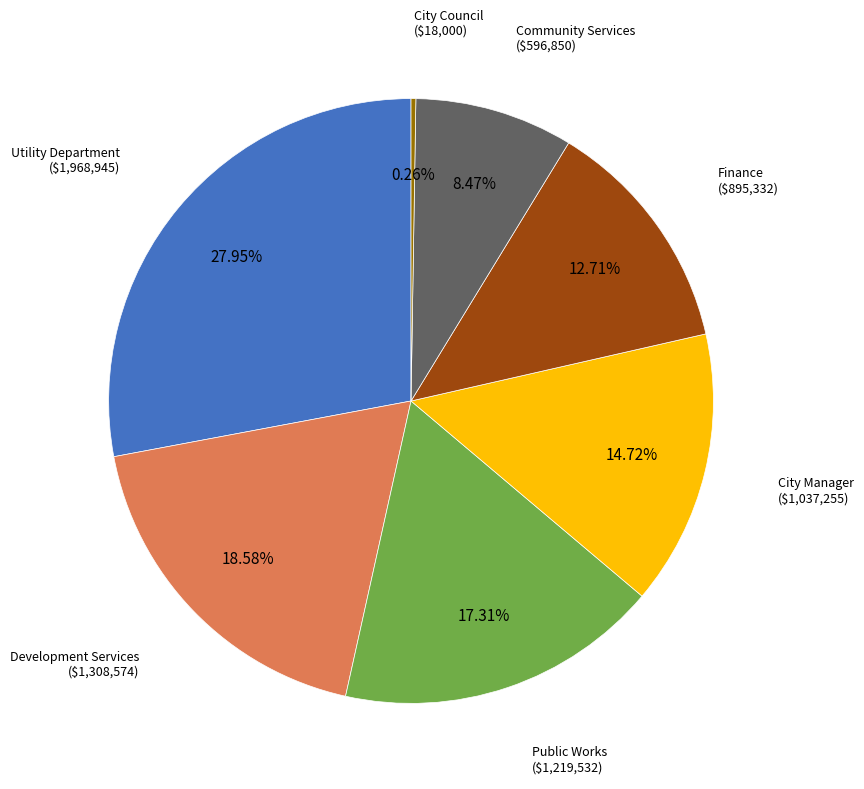

True or false: City Manager accounts for 6% of the total.

False